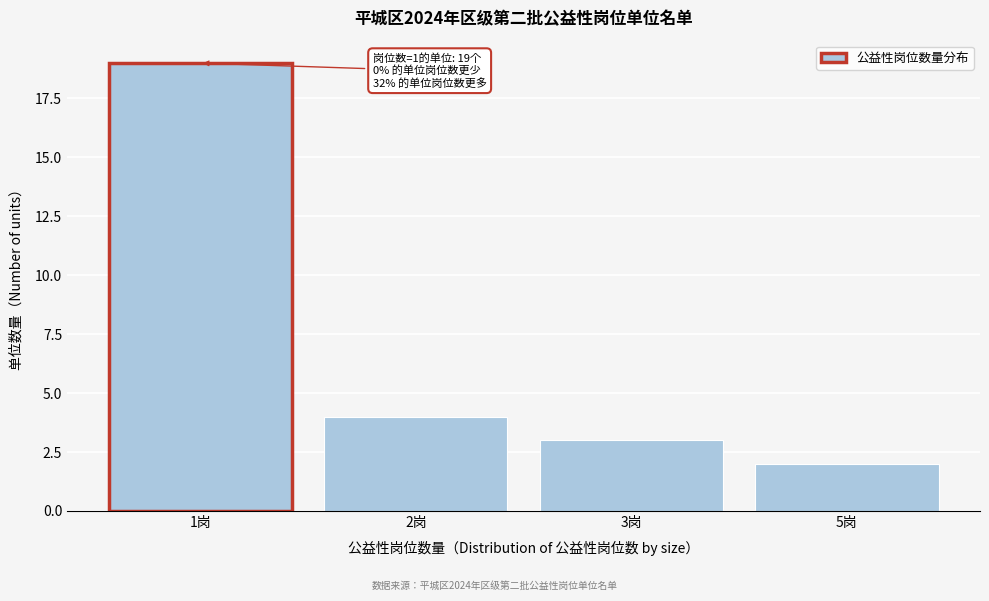

Reading right to left, extract all data points from this chart.

2	3	4	19